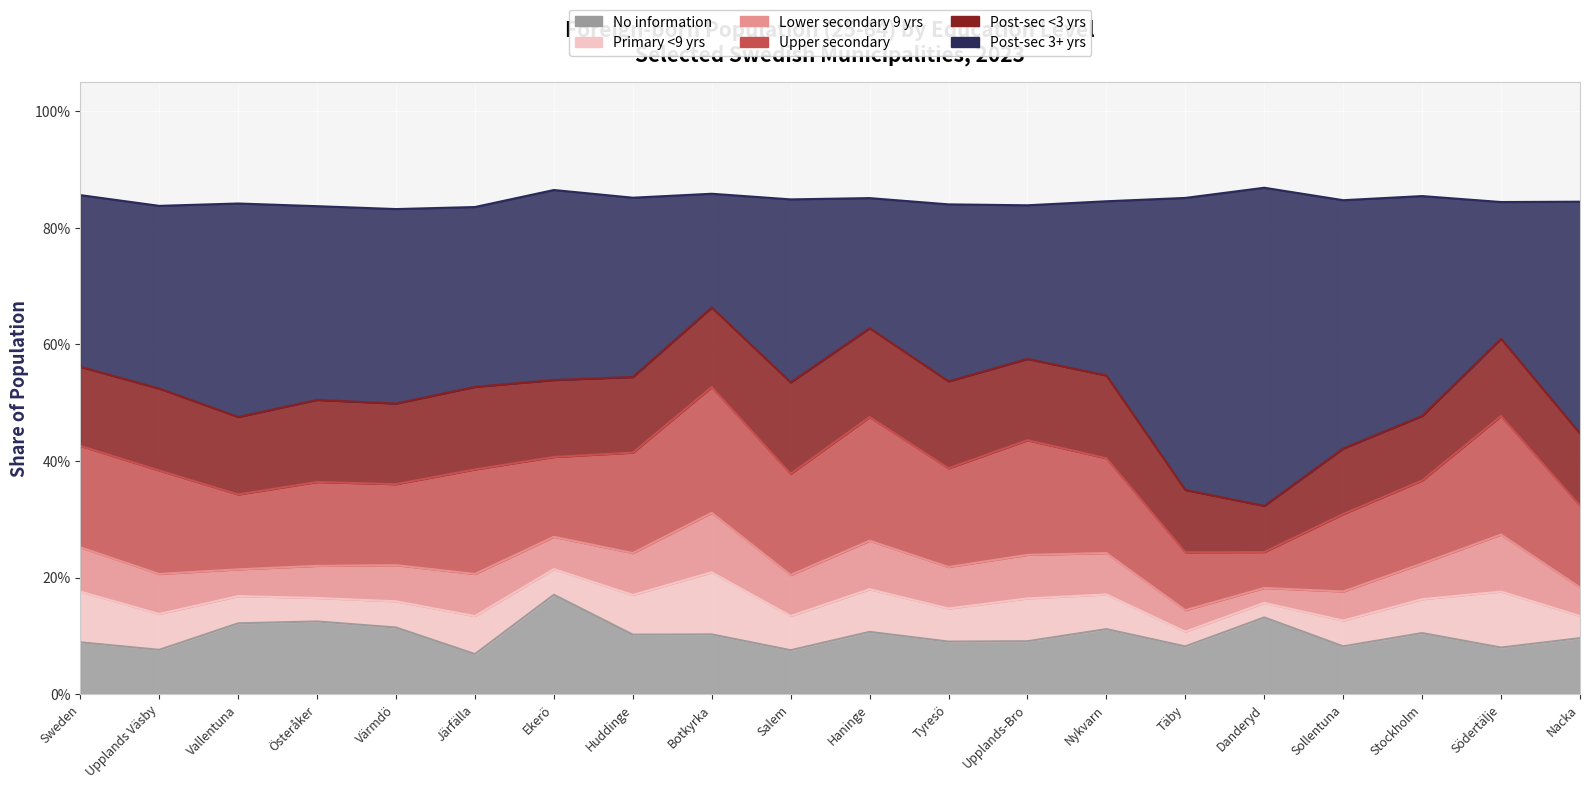

What is the total value across all series at Täby?

0.9